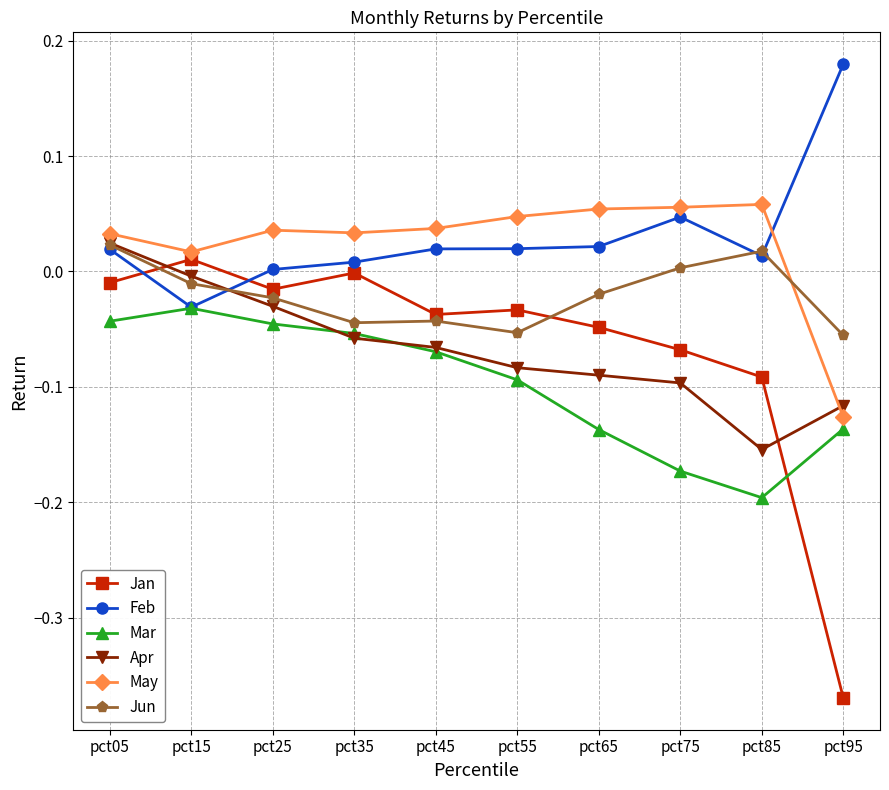

Which category has the lowest value across all series?

pct95